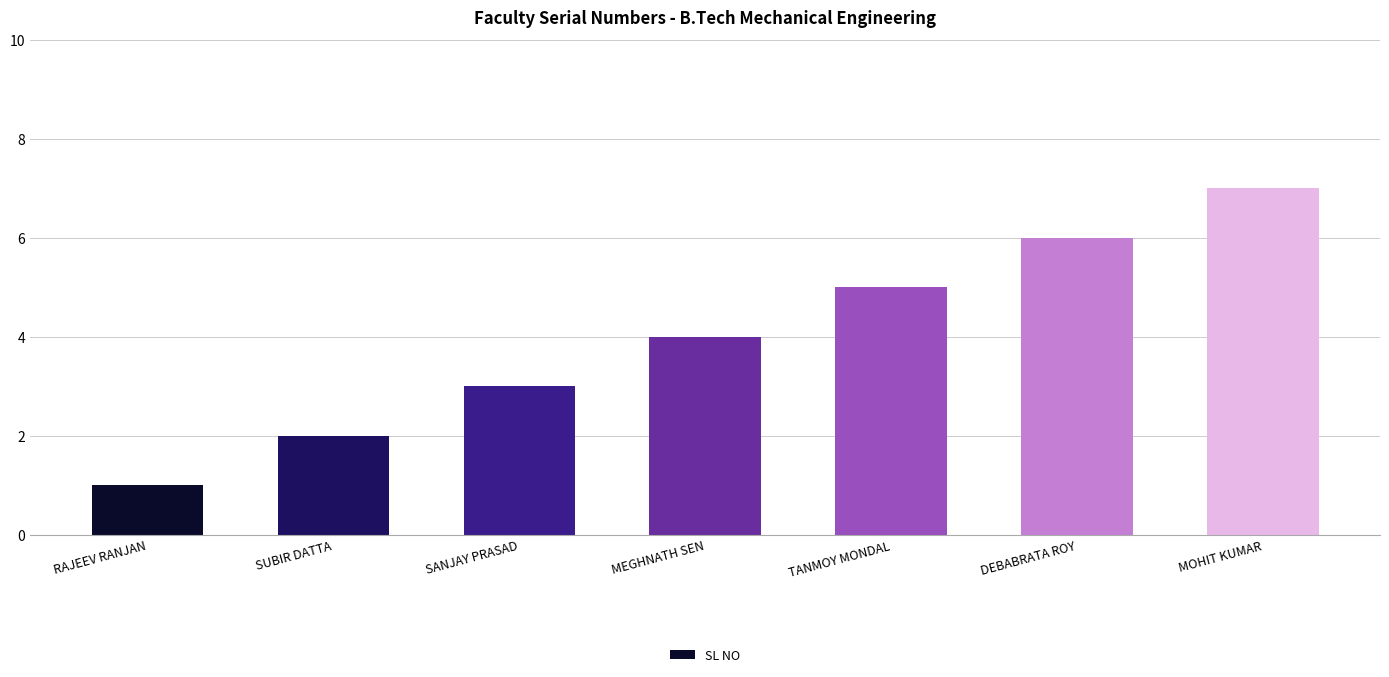

What is the smallest value displayed?

1